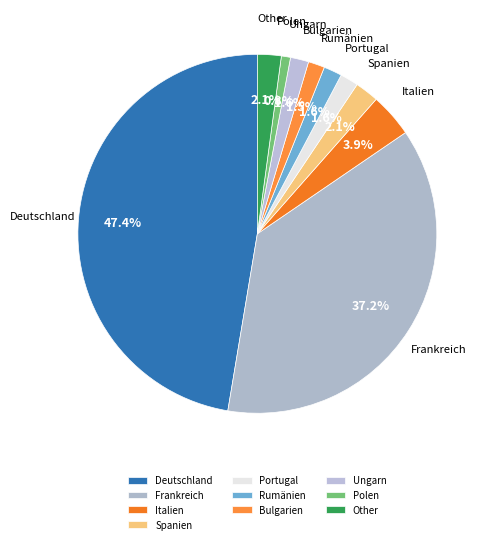

To the nearest percent, what is the average slice percentage?

10%